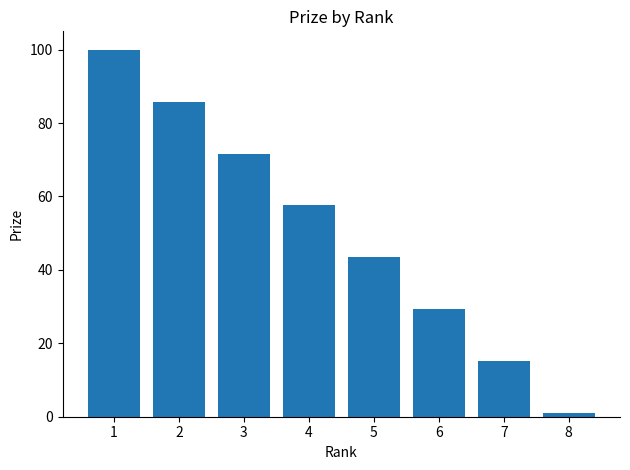

What is the difference between the second highest and second lowest values?

70.7